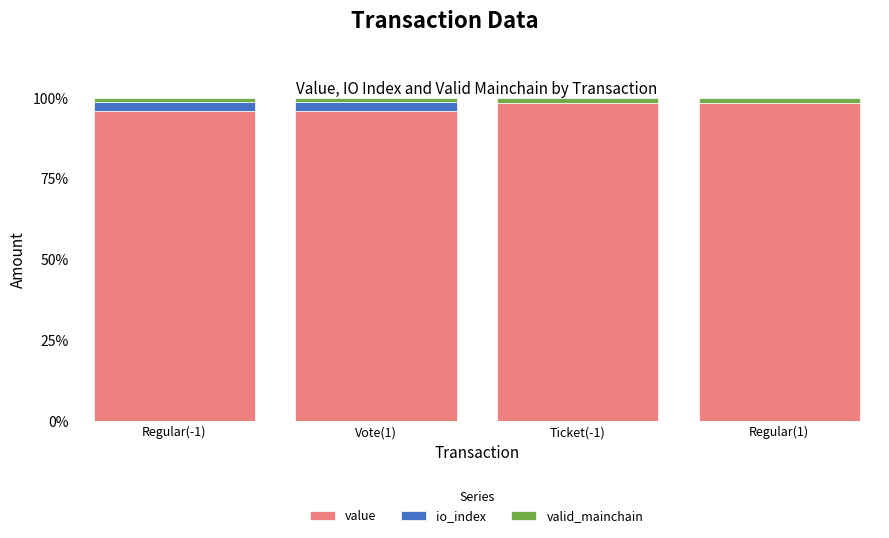

Is it true that value equals 168.6 at Regular(-1)?

False